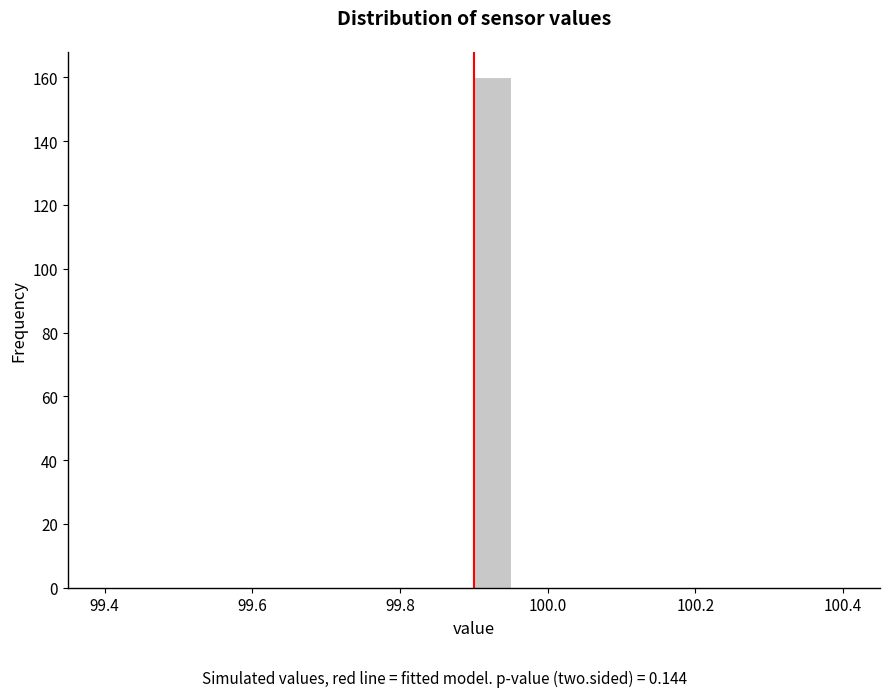

Around what value on the x-axis is the tallest bar? Give the approximate position of its centre, as read against the axis.

99.92